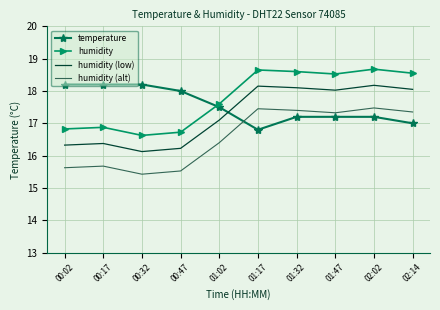

What is the spread (max minus min) of values at 00:47?

2.5